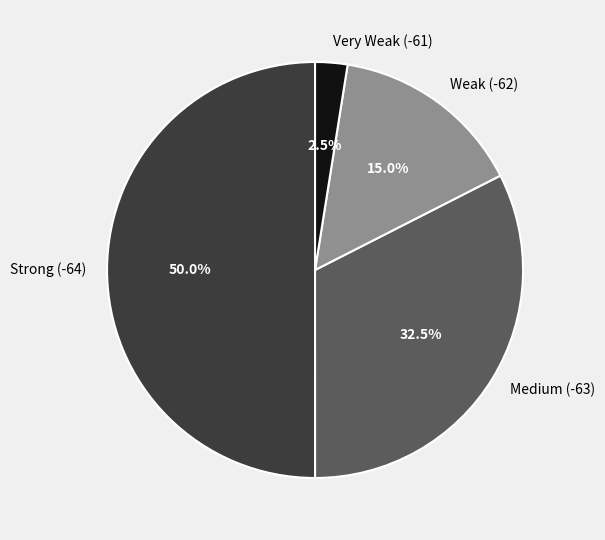

Which slice represents more than half of the pie?

Strong (-64)